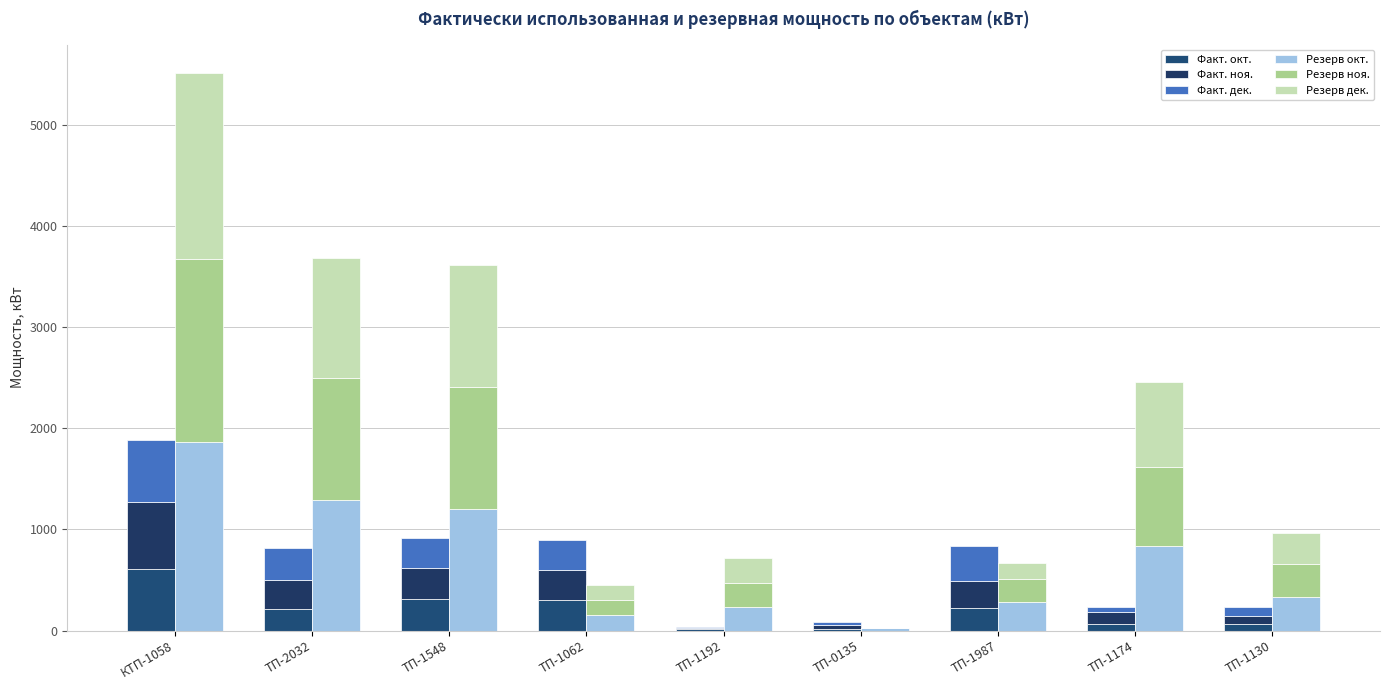

Is it true that Резерв окт. equals 1026.3 at КТП-1058?

False